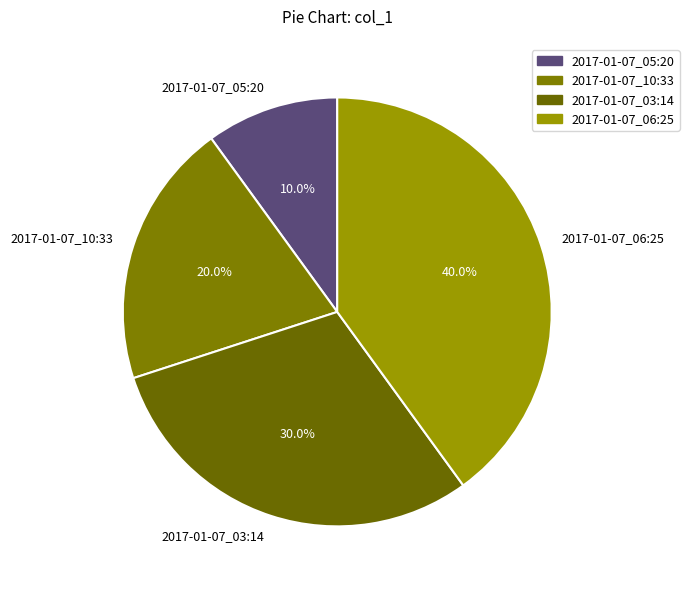

Does any single category account for the majority?

No